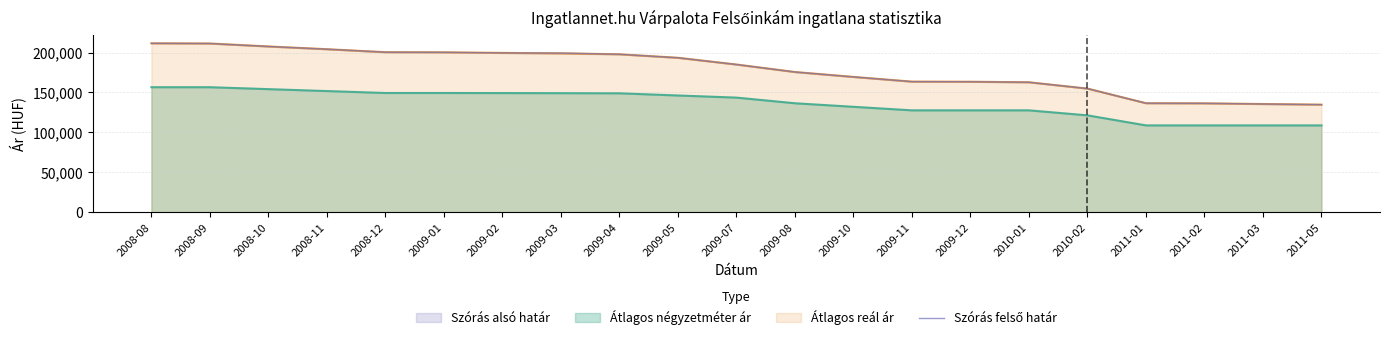

List the labels in order of value, smallest first.

2011-05, 2011-03, 2011-02, 2011-01, 2010-02, 2010-01, 2009-12, 2009-11, 2009-10, 2009-08, 2009-07, 2009-05, 2009-04, 2009-03, 2009-02, 2009-01, 2008-12, 2008-11, 2008-10, 2008-09, 2008-08